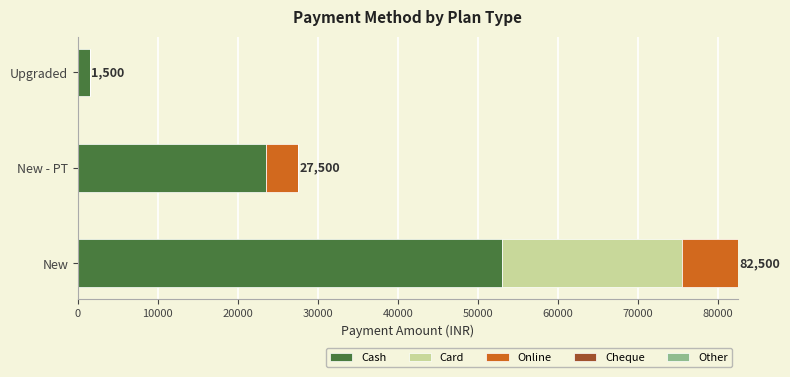

The value of Cash at New - PT is 23500. True or false?

True